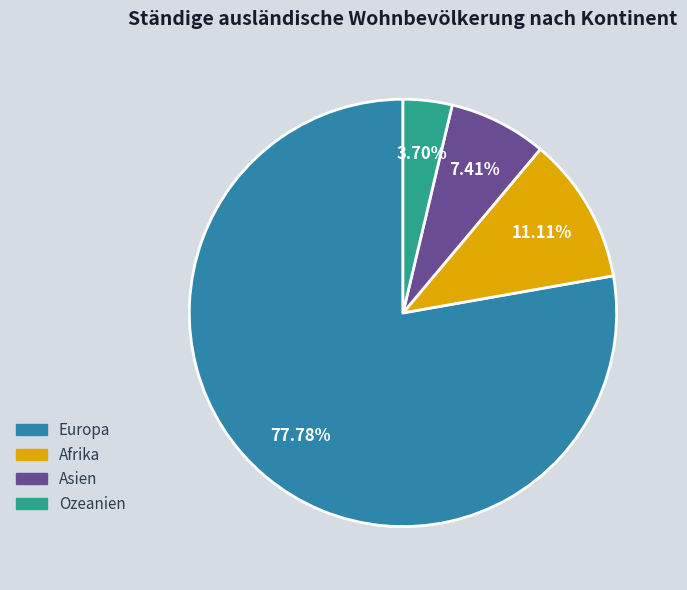

How many segments does this pie chart have?

4